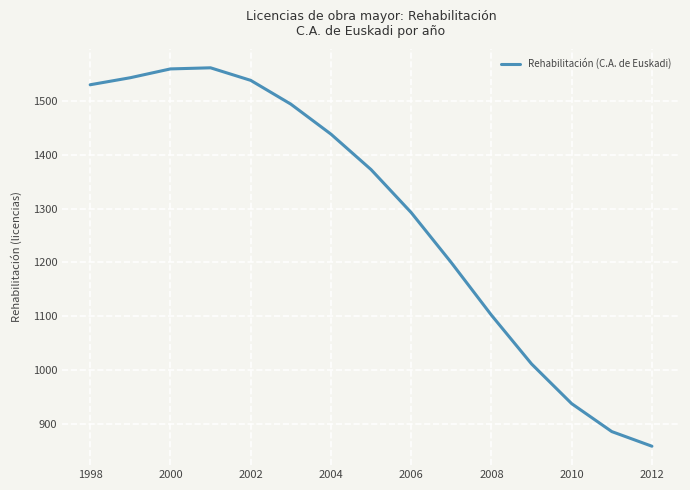

What is the greatest value displayed?

1561.0